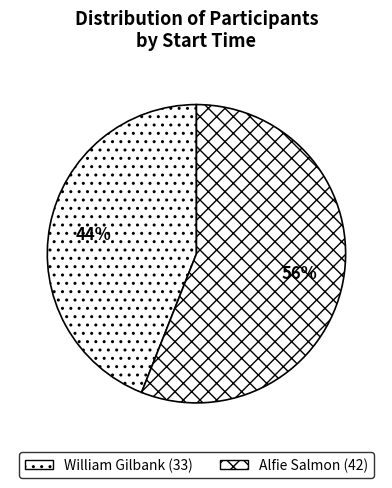

Which slice represents more than half of the pie?

Alfie Salmon (42)